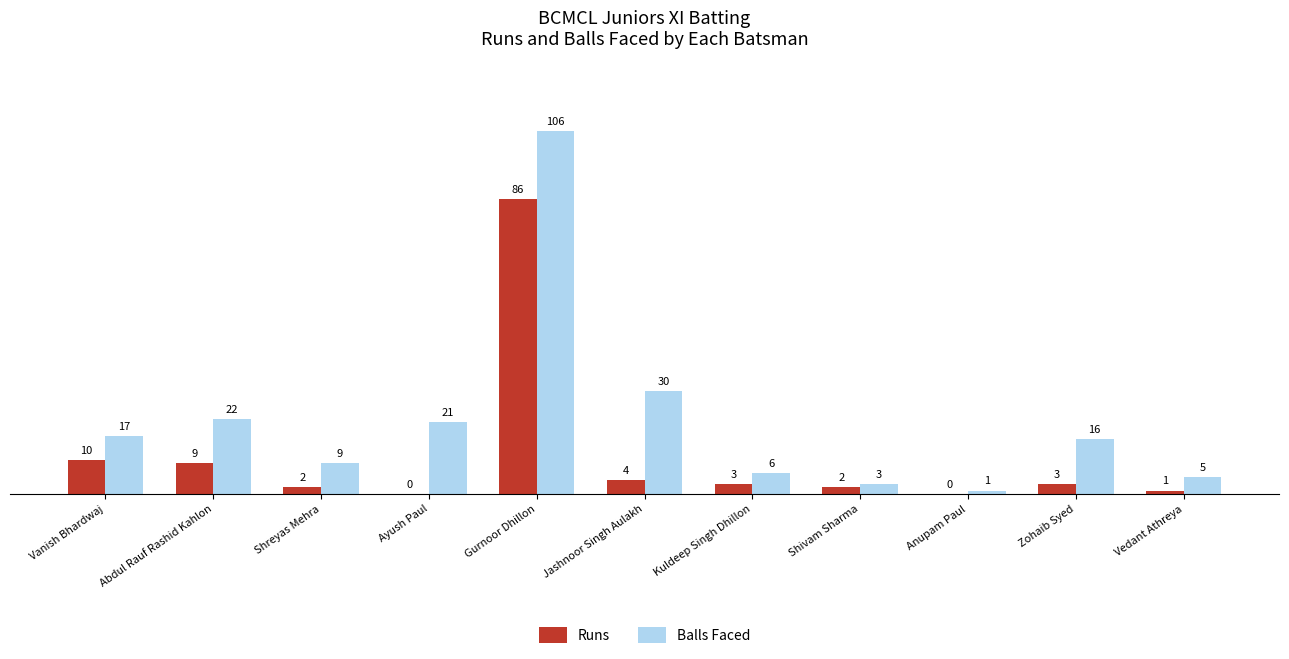

Which series has the largest total across all categories?

Balls Faced